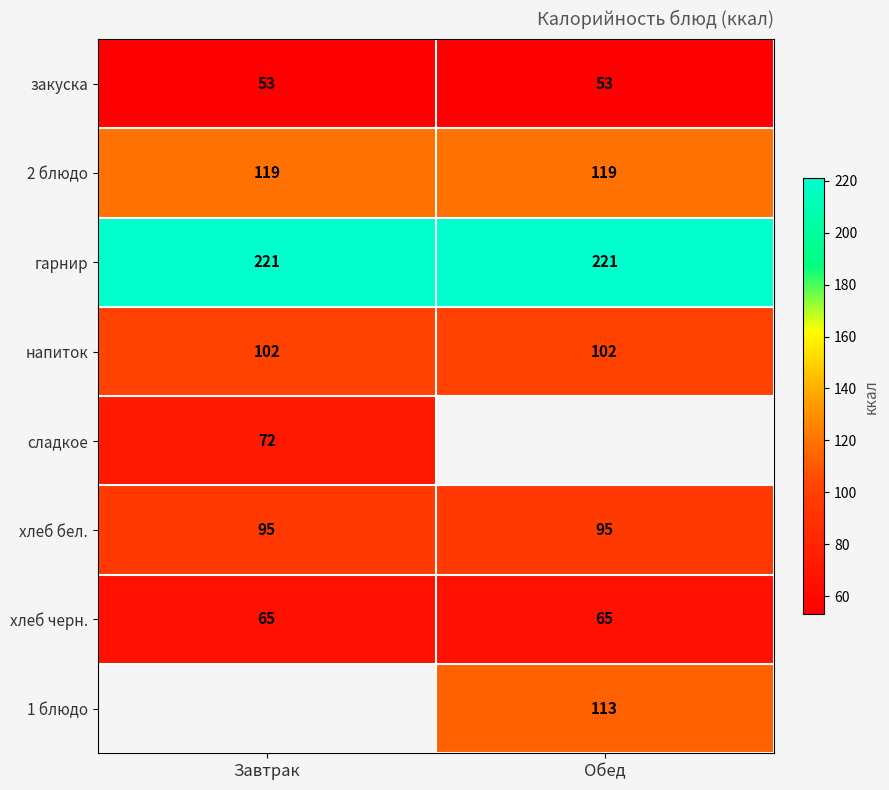

What is the sum of the хлеб бел. values at Завтрак and Обед?

190